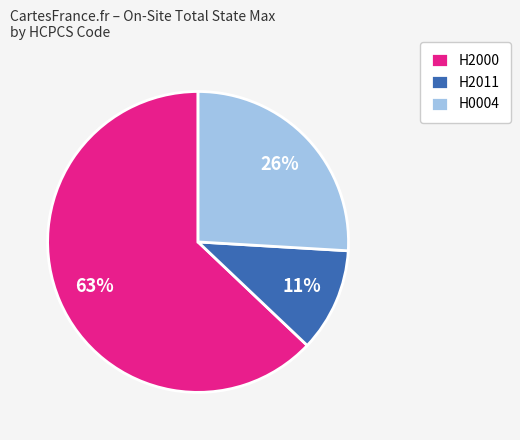

Is it true that H2011 is 18% of the pie?

False